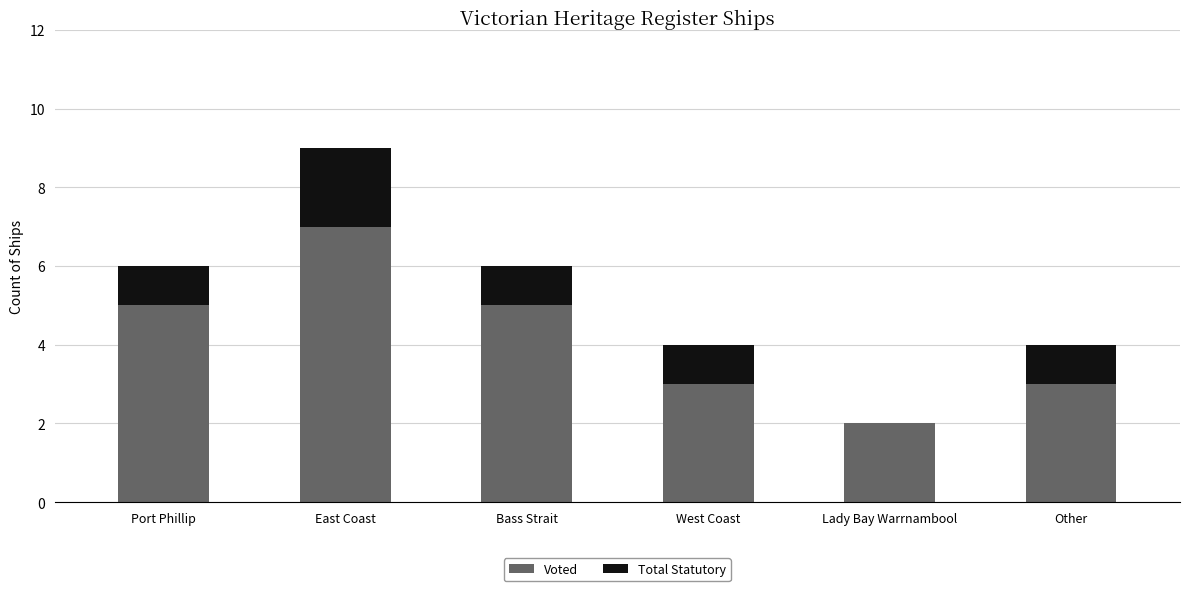

At which label does Voted reach its peak?

East Coast